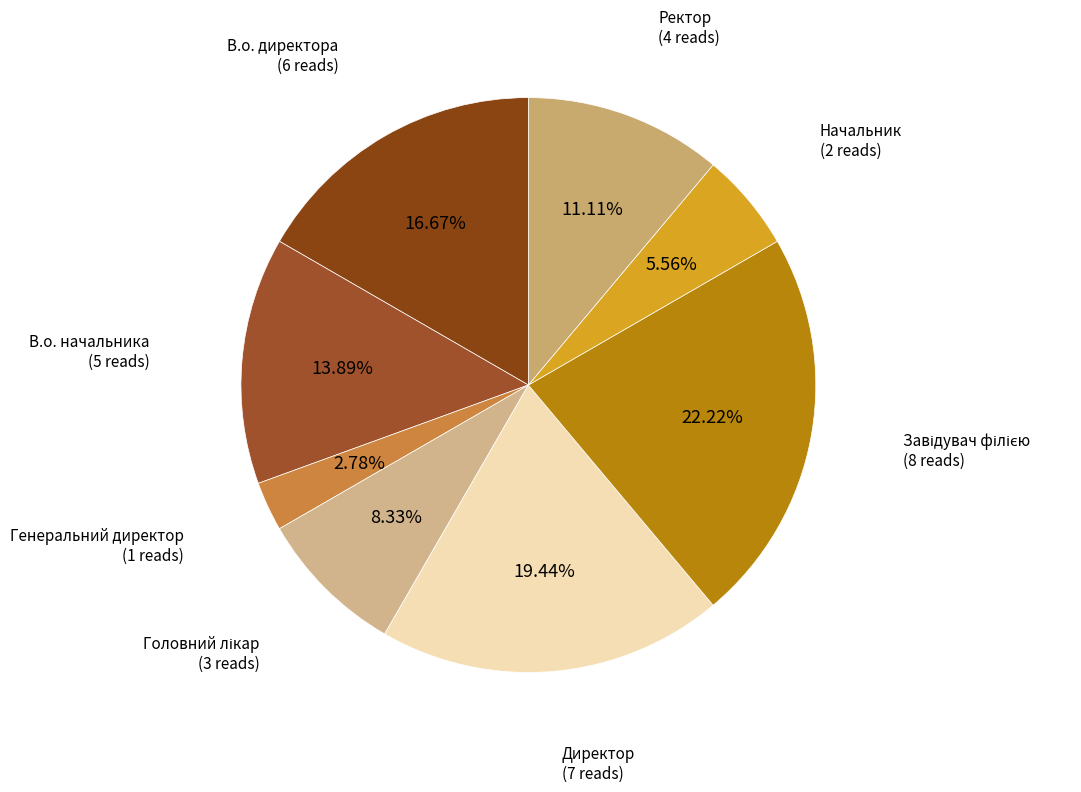

What is the smallest slice in the pie chart?

Генеральний директор